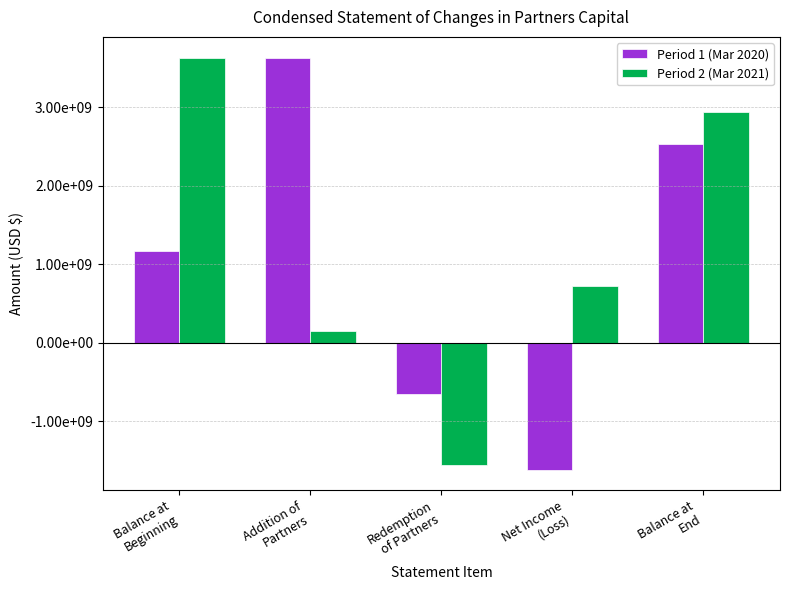

What is the difference between the maximum and second lowest values in the Period 2 (Mar 2021) series?

3479678281